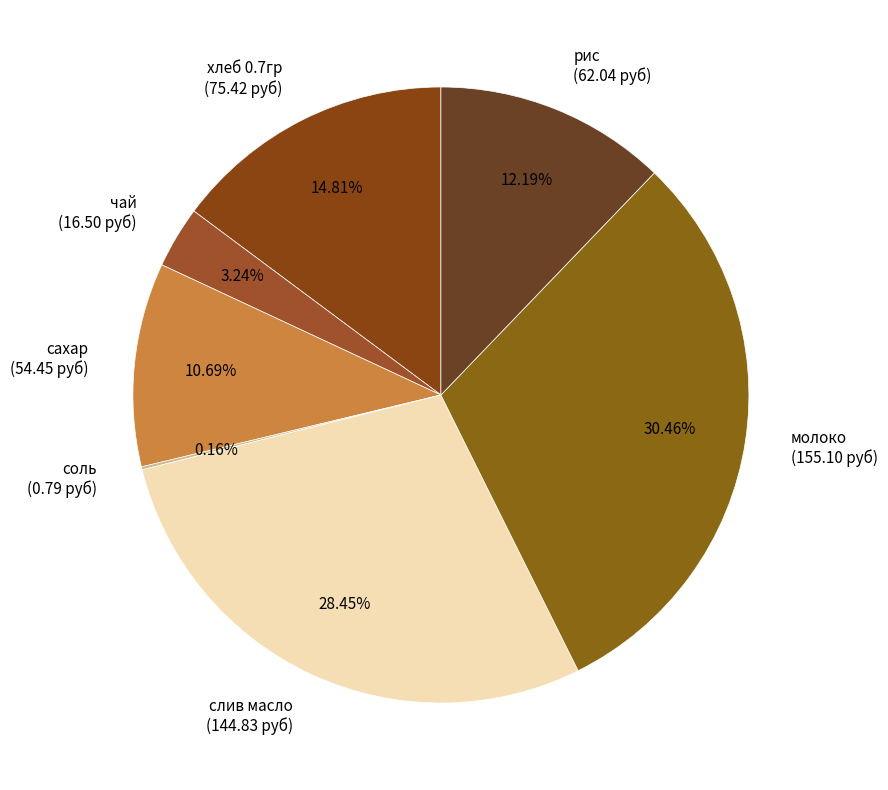

Which slice is the largest?

молоко